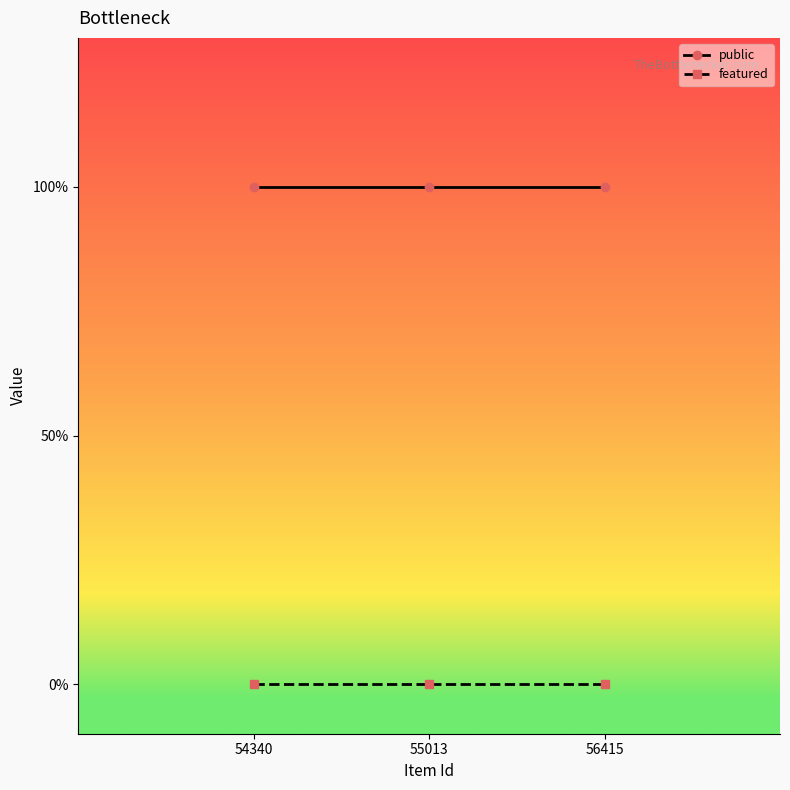

Which has a higher value, 55013 or 56415?

55013